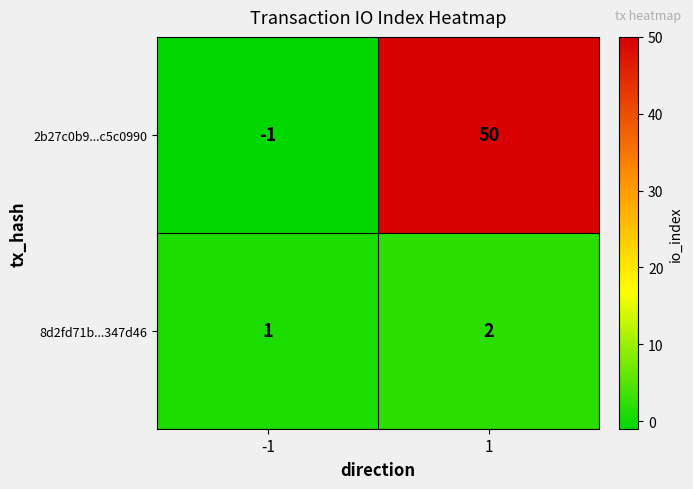

What is the maximum value shown in the chart?

50